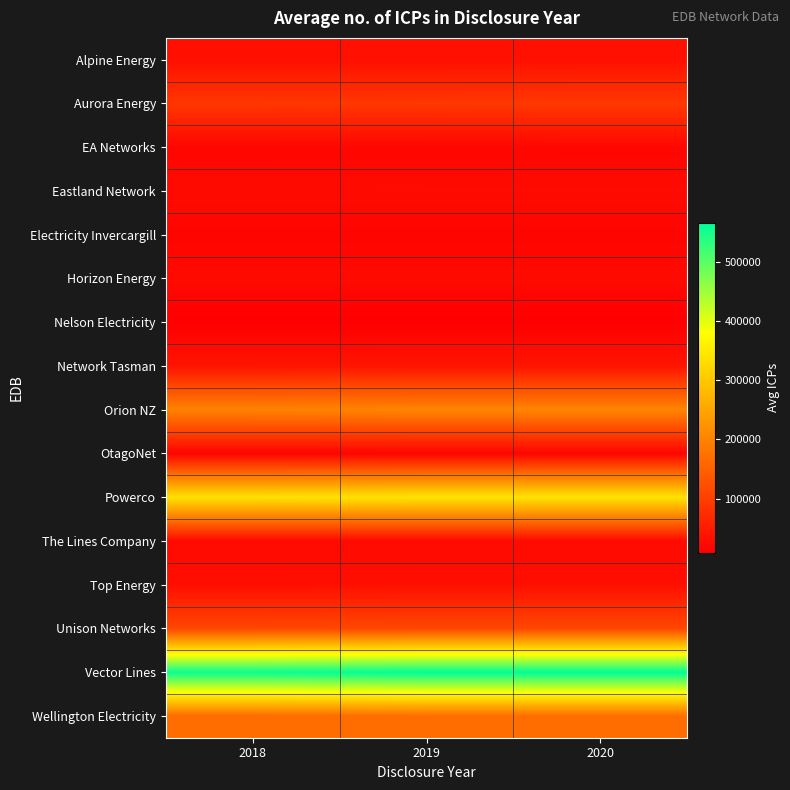

Rank the series at 2020 from lowest to highest value.

Nelson Electricity, OtagoNet, Electricity Invercargill, EA Networks, The Lines Company, Horizon Energy, Eastland Network, Top Energy, Alpine Energy, Network Tasman, Aurora Energy, Unison Networks, Wellington Electricity, Orion NZ, Powerco, Vector Lines